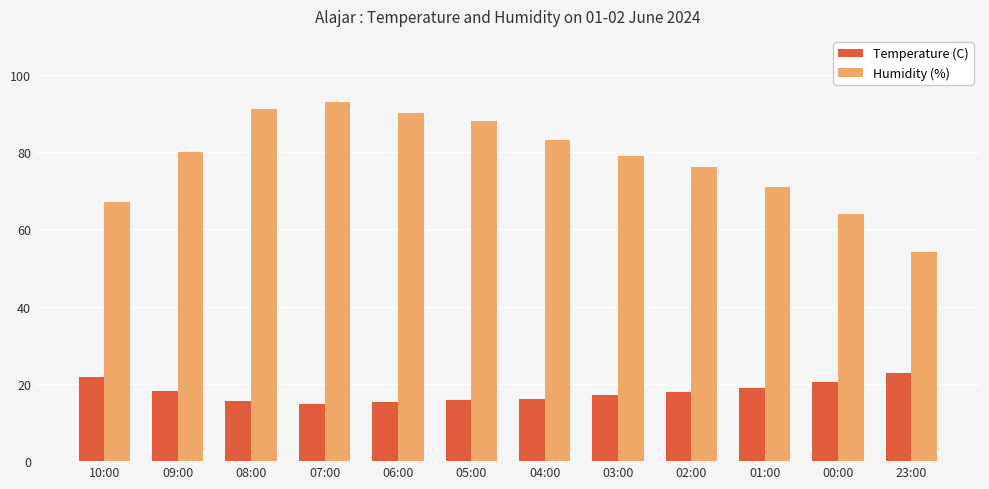

What is the average value of the Temperature (C) series?

17.9